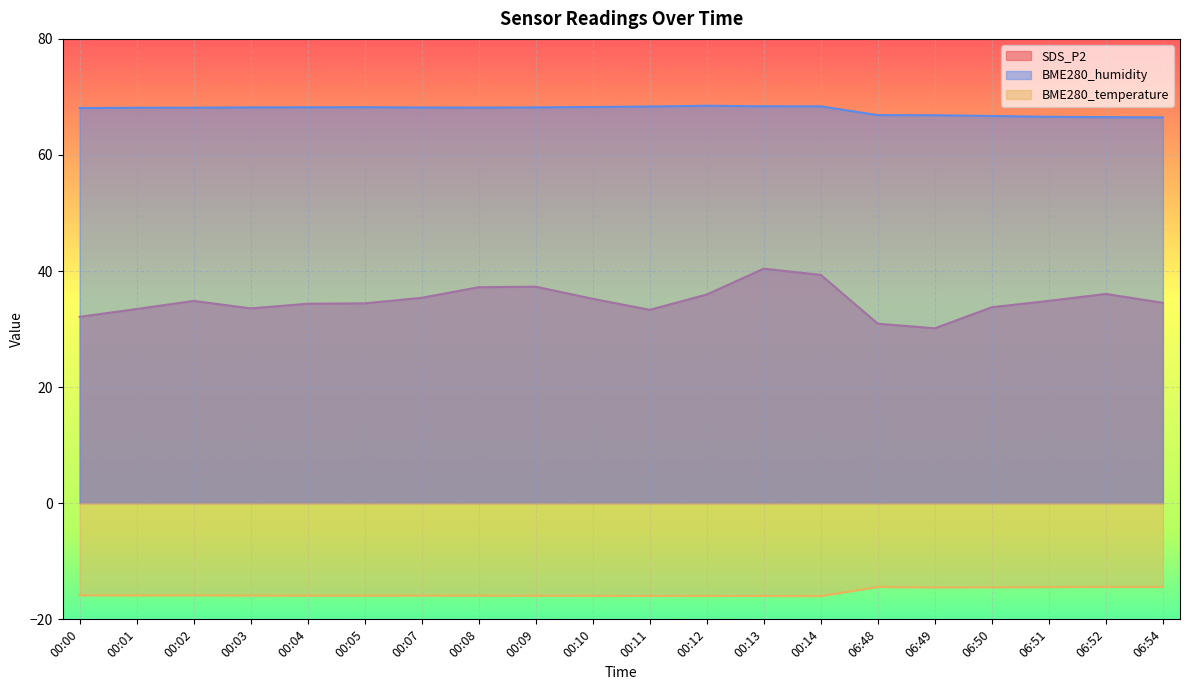

Count the number of categories in the chart.

20